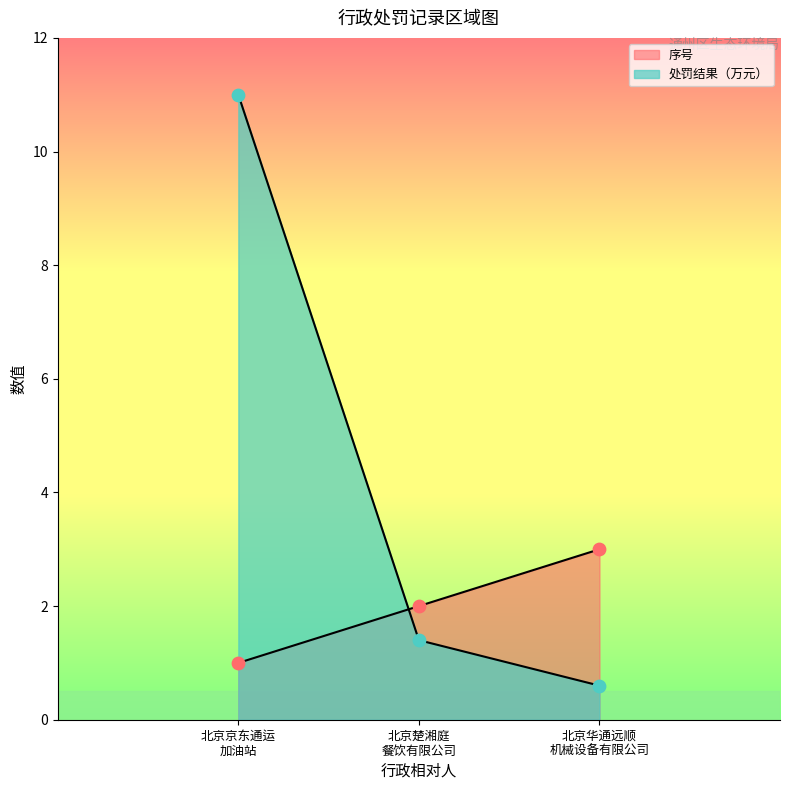

Which series reaches the maximum Y coordinate?

处罚结果（万元）